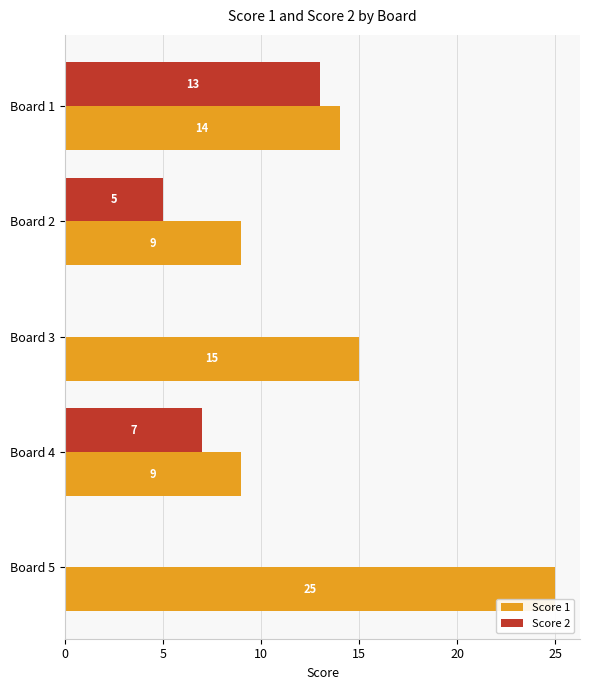

How many distinct data groups are displayed?

2